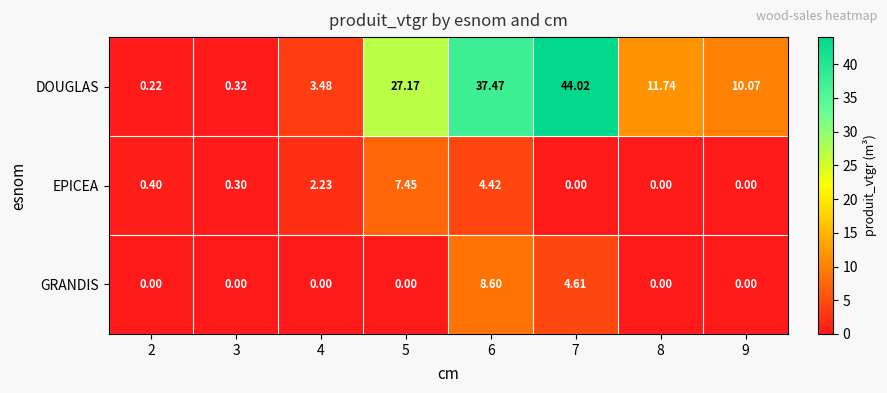

Which series has the largest range (max minus min)?

DOUGLAS